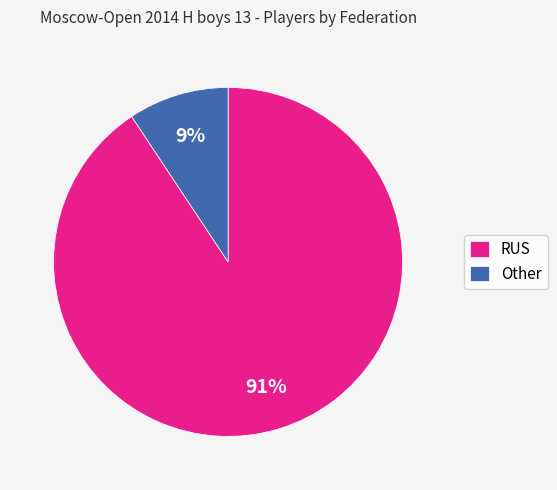

What is the largest slice in the pie chart?

RUS